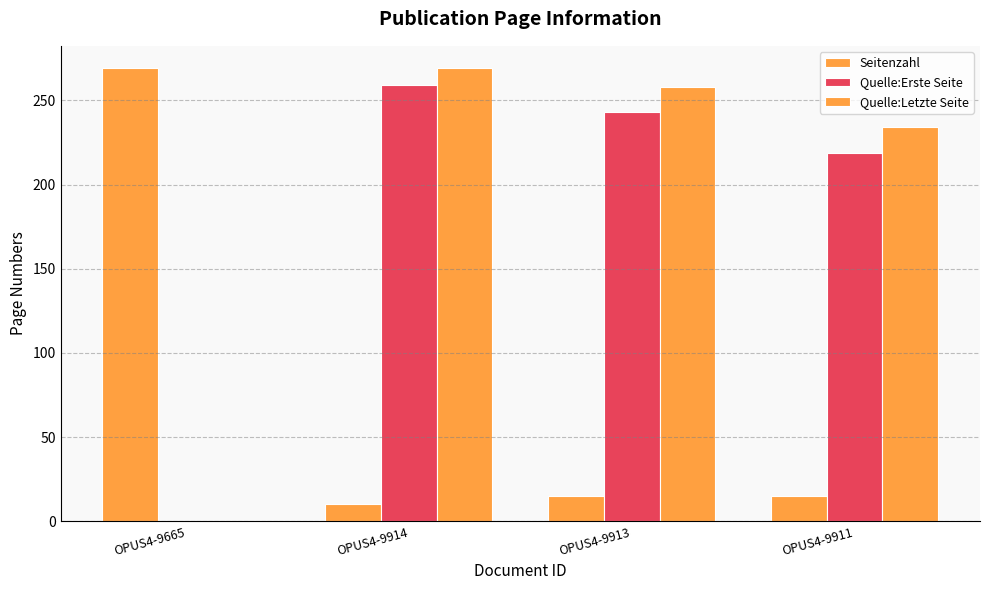

Count the number of categories in the chart.

4